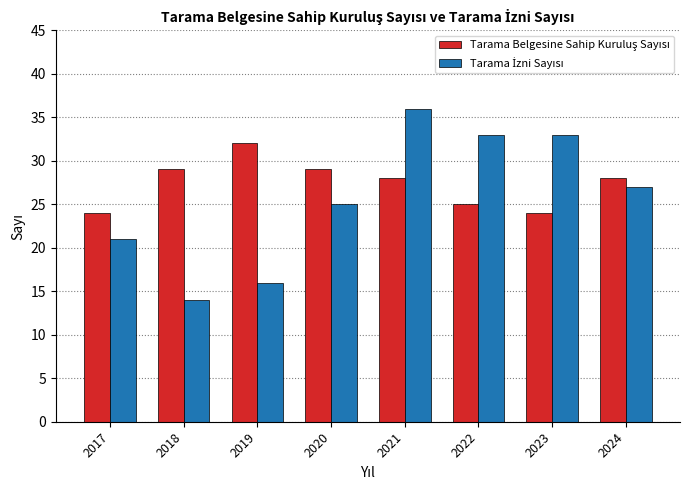

At which category is the sum across all series the highest?

2021